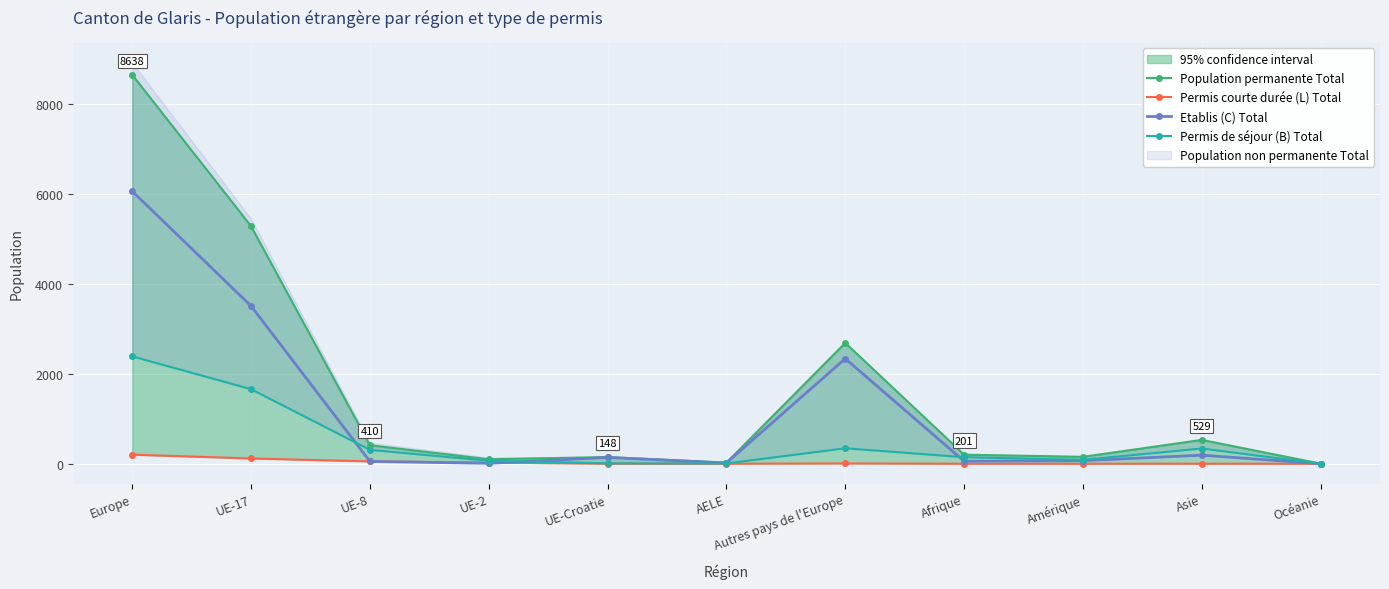

What is the value of the Population permanente Total point at the 6th from the left?

23